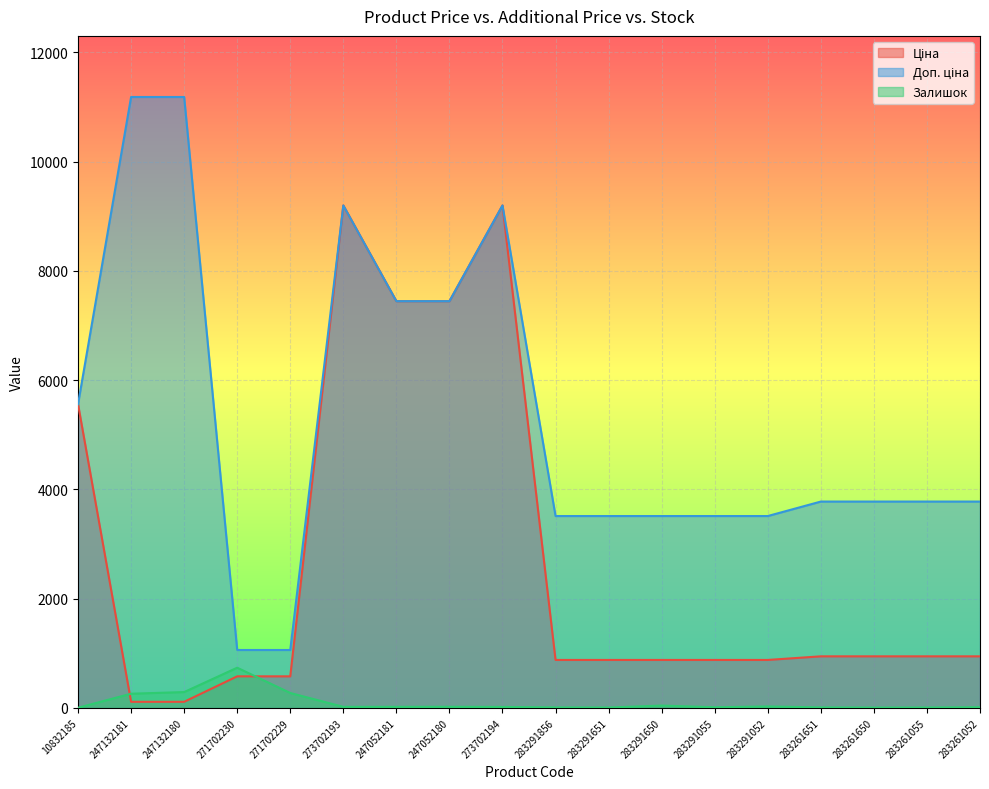

Reading right to left, transcribe all the data shown in this chart.

Ціна: 944.2	944.2	944.2	944.2	878.0	878.0	878.0	878.0	878.0	9196.3	7444.6	7444.6	9196.3	578.1	578.1	111.8	111.8	5560.3
Доп. ціна: 3777.0	3777.0	3777.0	3777.0	3511.9	3511.9	3511.9	3511.9	3511.9	9196.3	7444.6	7444.6	9196.3	1060.0	1060.0	11182.0	11182.0	5560.3
Залишок: 13.0	7.0	6.0	9.0	27.0	12.0	43.0	7.0	9.0	18.0	21.0	20.0	20.0	273.0	736.0	290.0	260.0	3.0